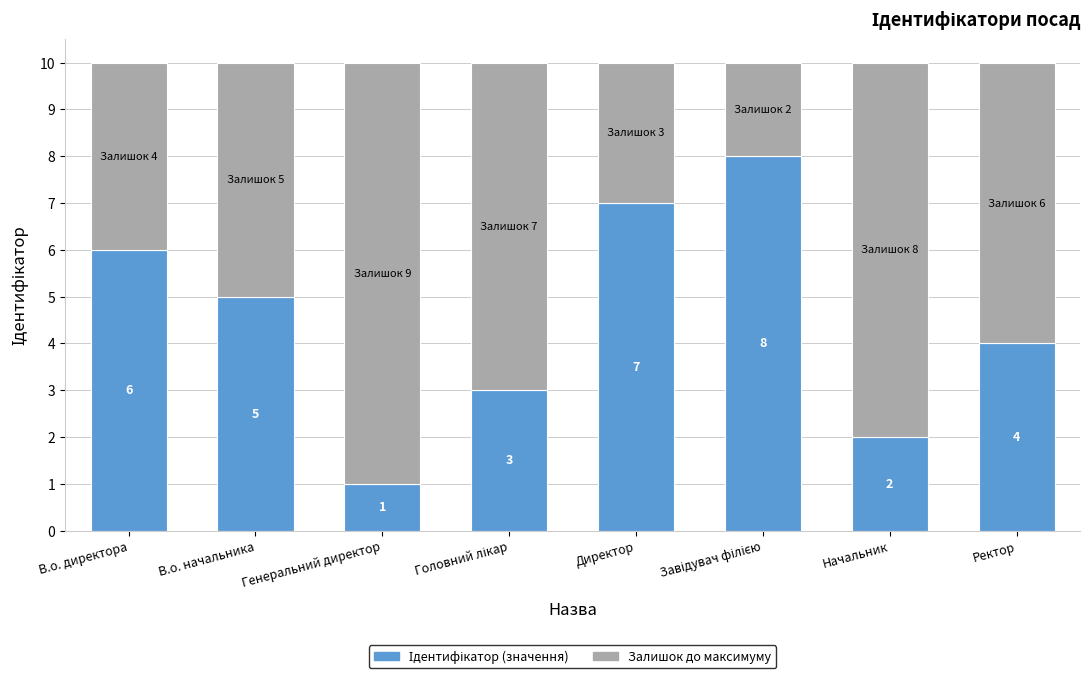

What is the total value across all series at Ректор?

10